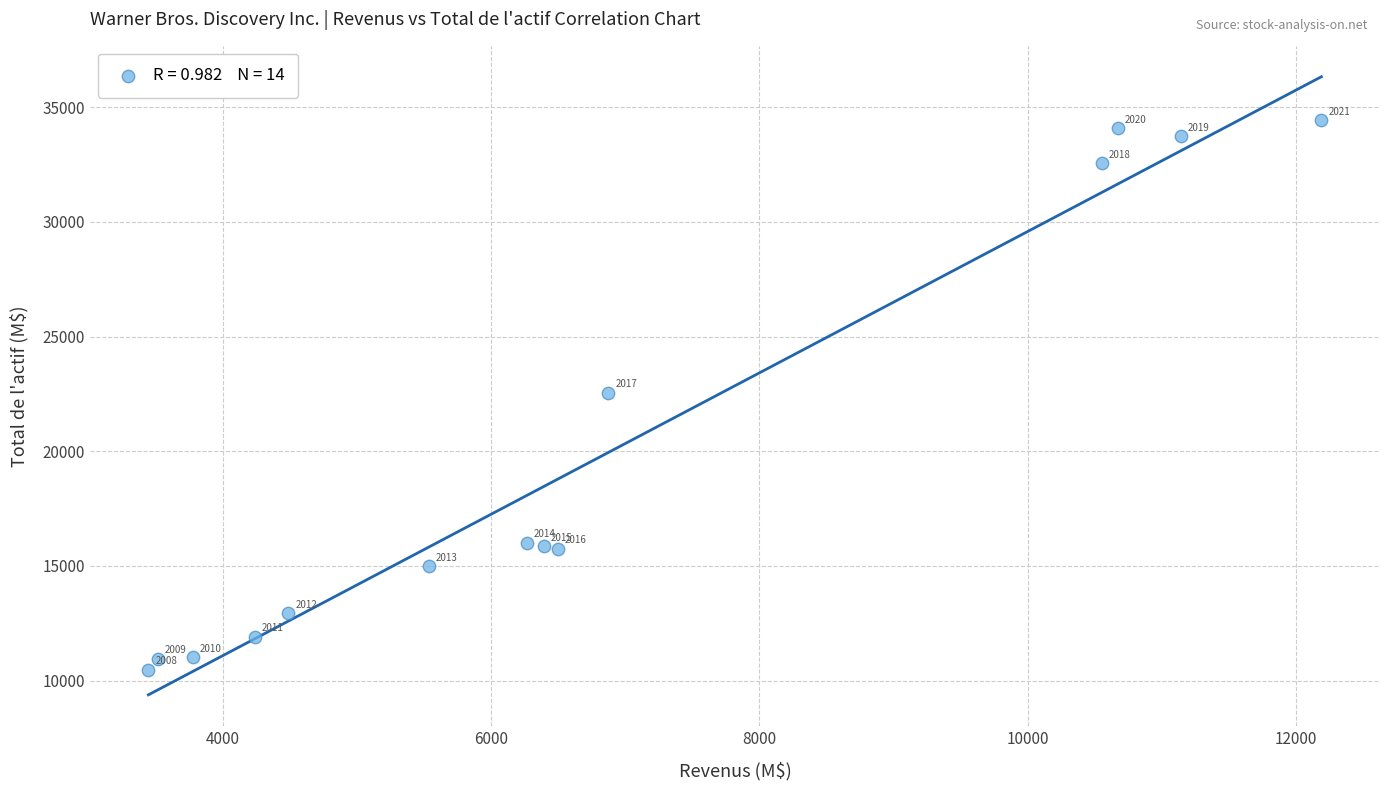

What is the range of X values (max minus min)?

8748